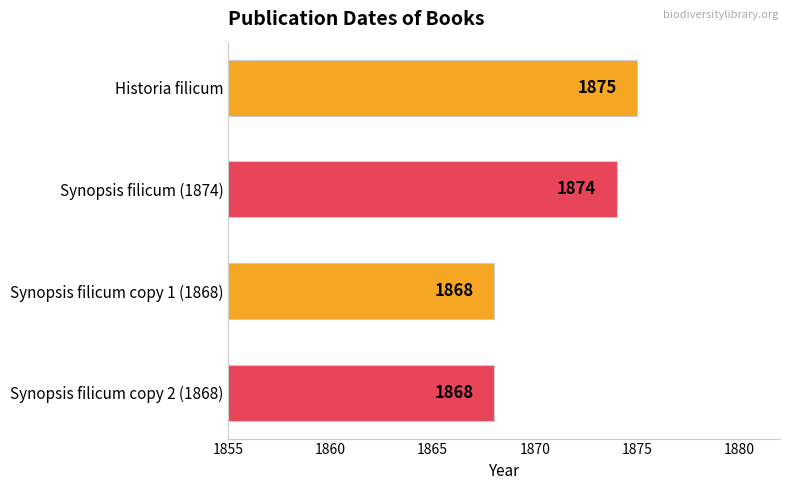

How many data points are less than 1874?

2